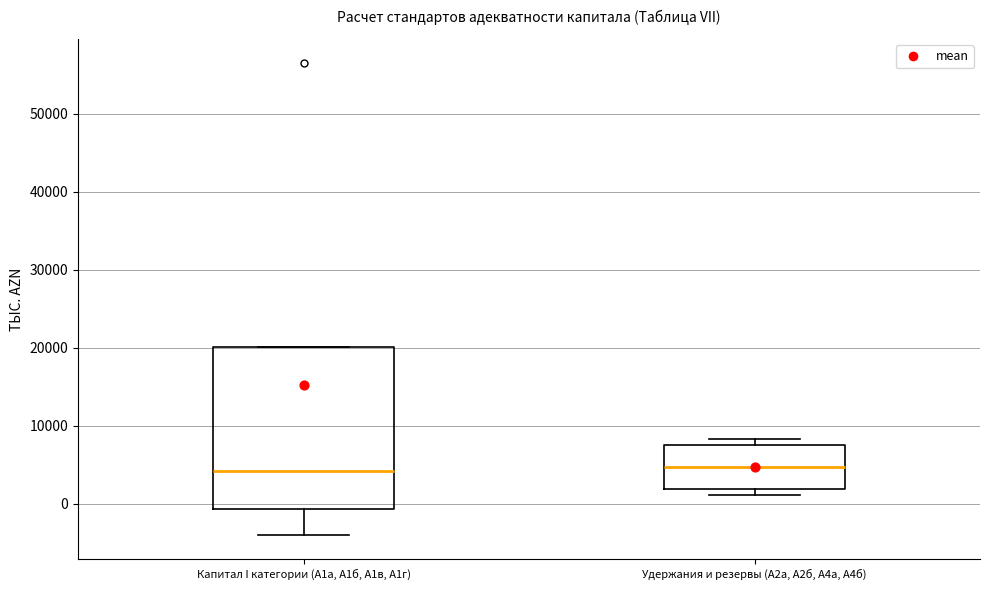

Reading left to right, read every box against the y-axis: the position of its median line, the range the box covers, and the ends of its whiskers. The values are not printed on the chart, so give them approximately, as read against the axis.

Капитал I категории (A1а, A1б, A1в, A1г): median 4000, box -1000 to 20000, whiskers -4000 to 20000
Удержания и резервы (A2а, A2б, A4a, A4б): median 5000, box 2000 to 8000, whiskers 1000 to 8000 (just above the box's upper edge)